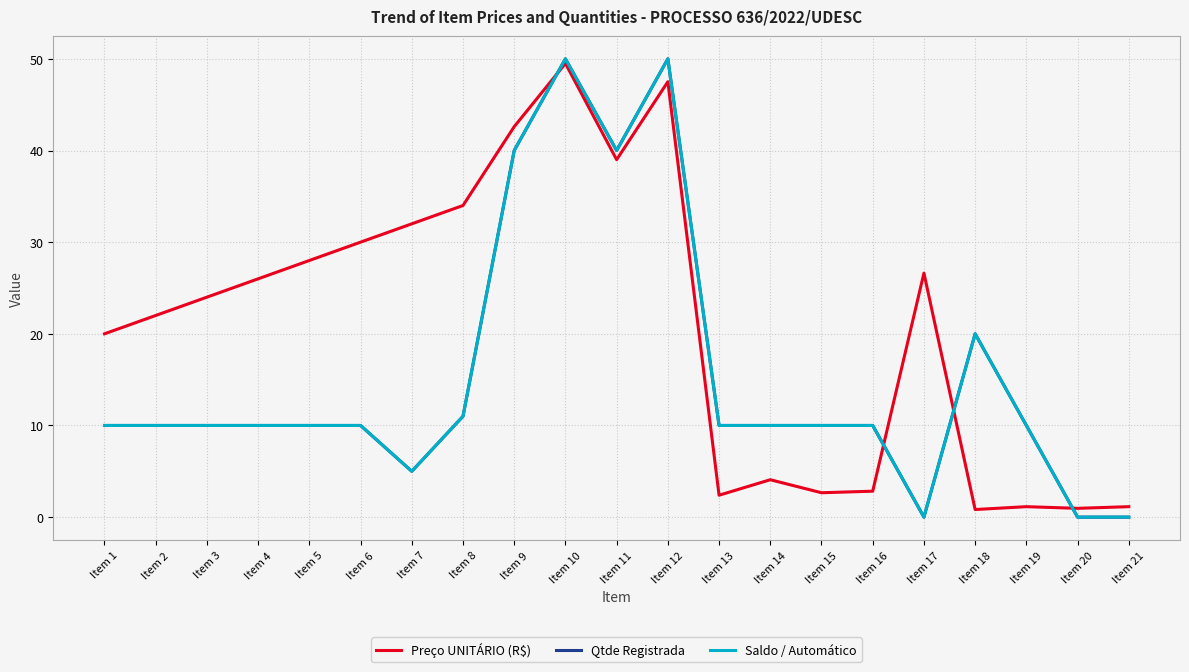

Read the Saldo / Automático value at Item 16.

10.0